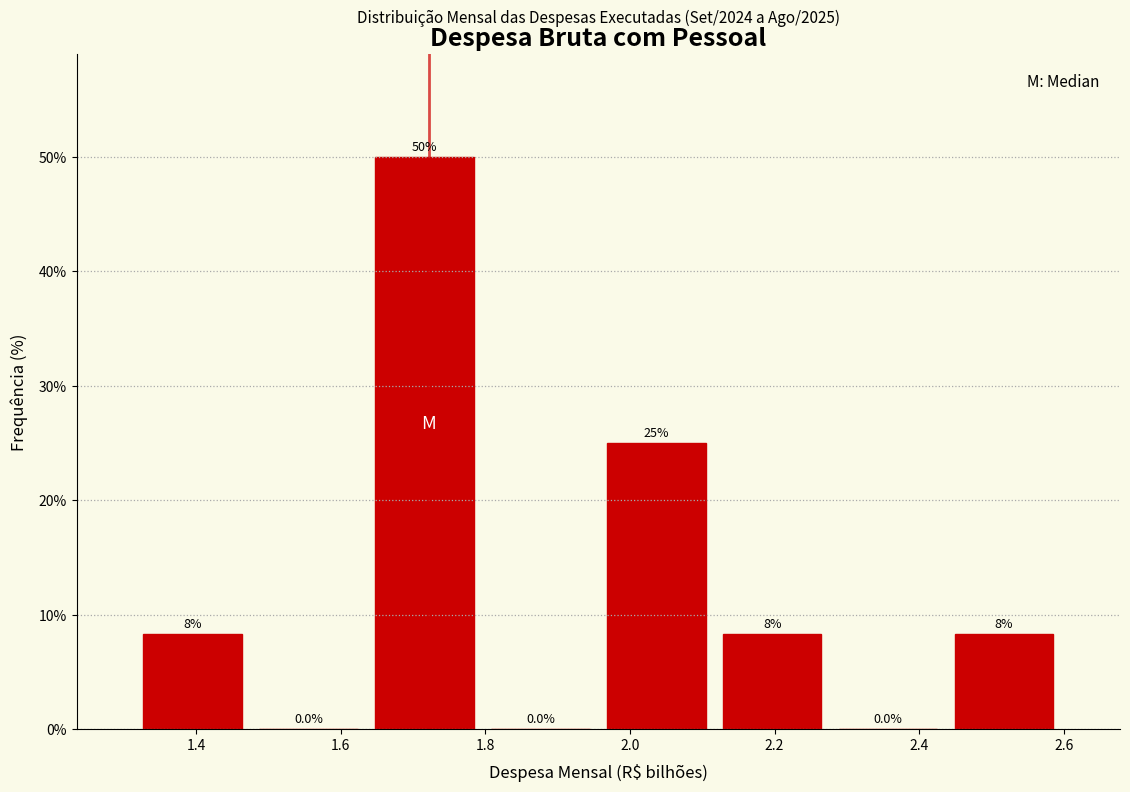

Which range on the x-axis has the tallest bar?

1.64 to 1.80